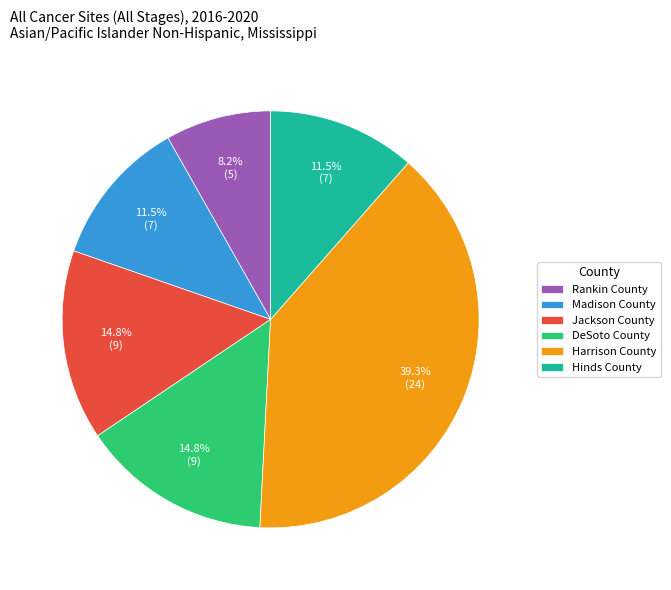

What is the ratio of the value at Rankin County to the value at Hinds County?

0.7